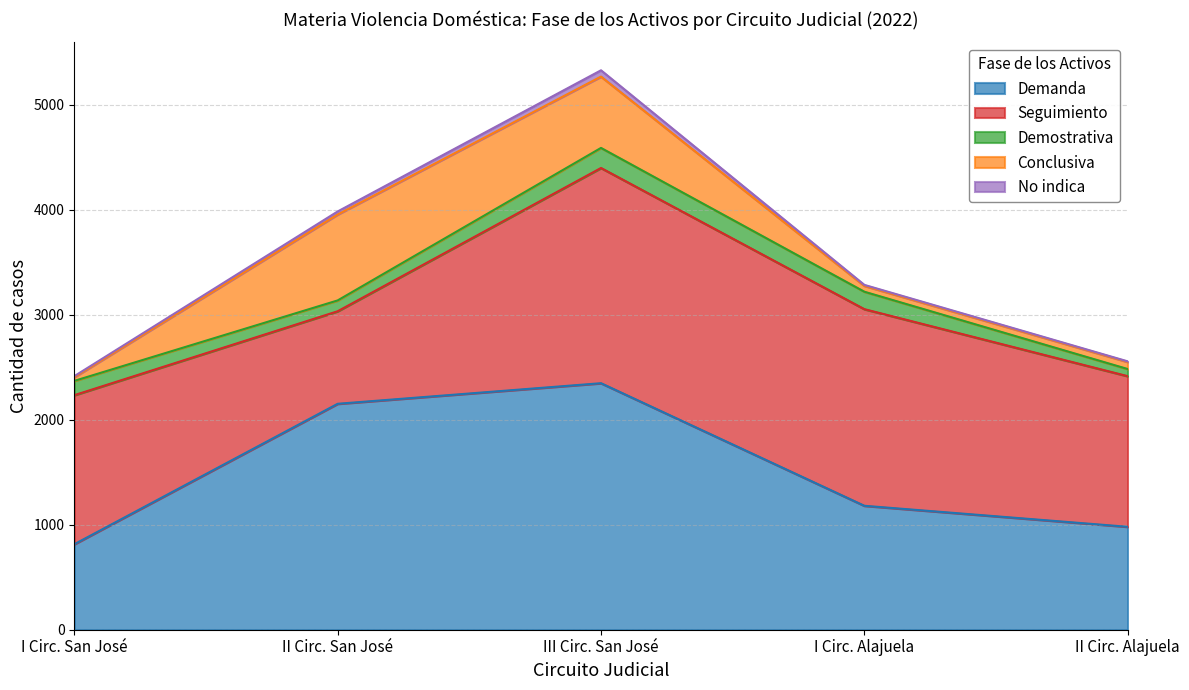

Reading right to left, list all the values displayed in this chart.

Demanda: 980	1180	2347	2151	814
Seguimiento: 1434	1872	2049	881	1419
Demostrativa: 68	166	191	103	136
Conclusiva: 67	56	679	818	35
No indica: 6	9	60	29	10